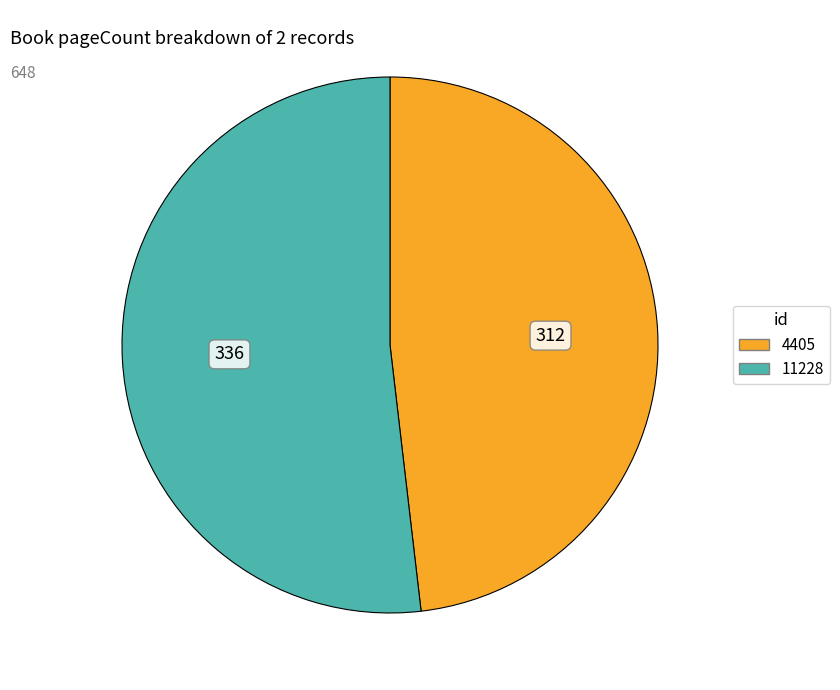

Which slice is the largest?

11228